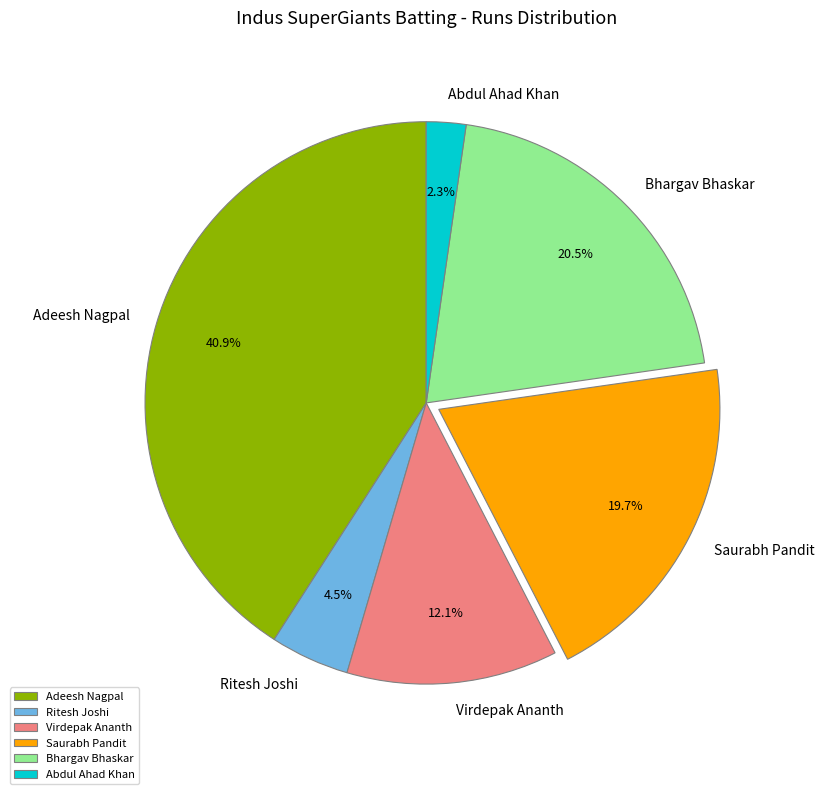

What portion of the pie excludes Adeesh Nagpal?

59.1%